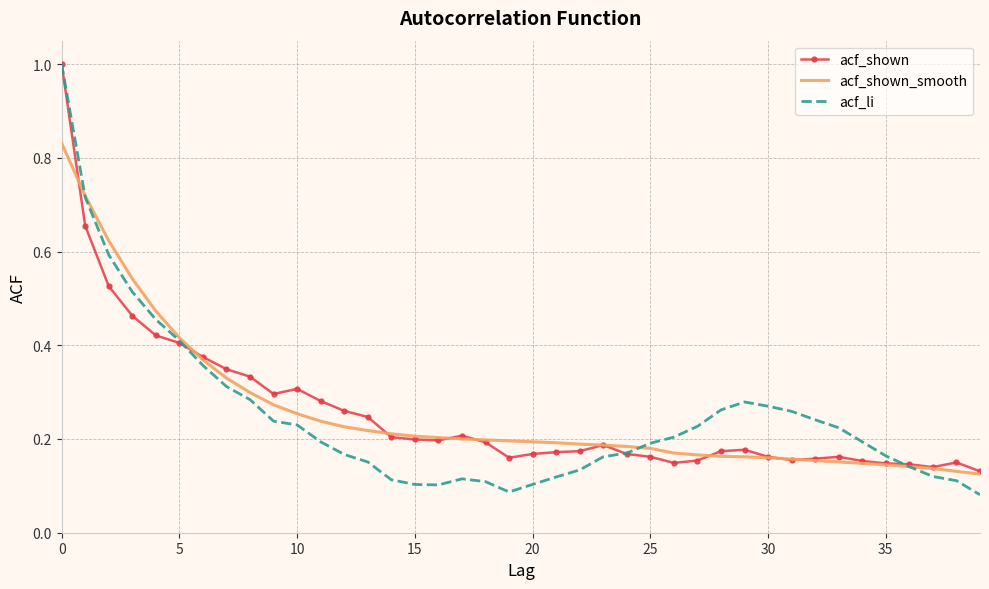

Which series has the widest spread of values?

acf_li